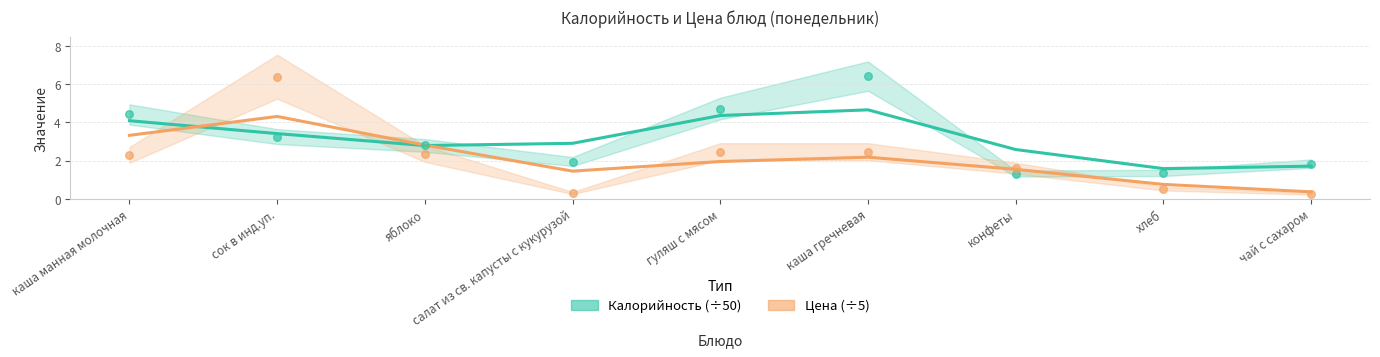

What is the total value across all series at каша гречневая?

6.8